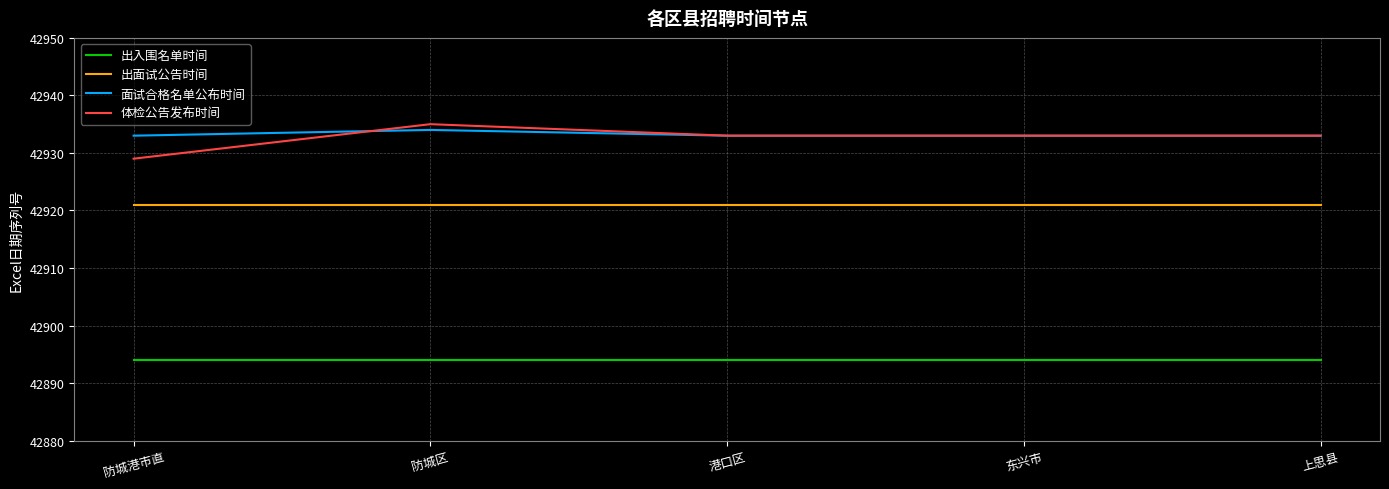

Which series has the widest spread of values?

体检公告发布时间